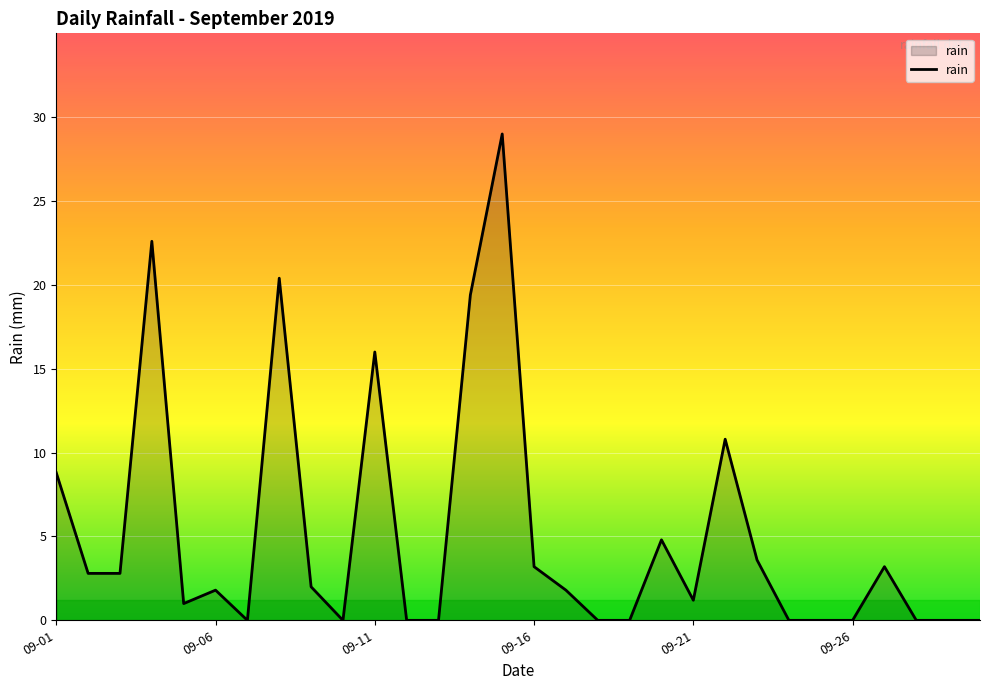

What is the difference between the maximum and minimum values?

29.0